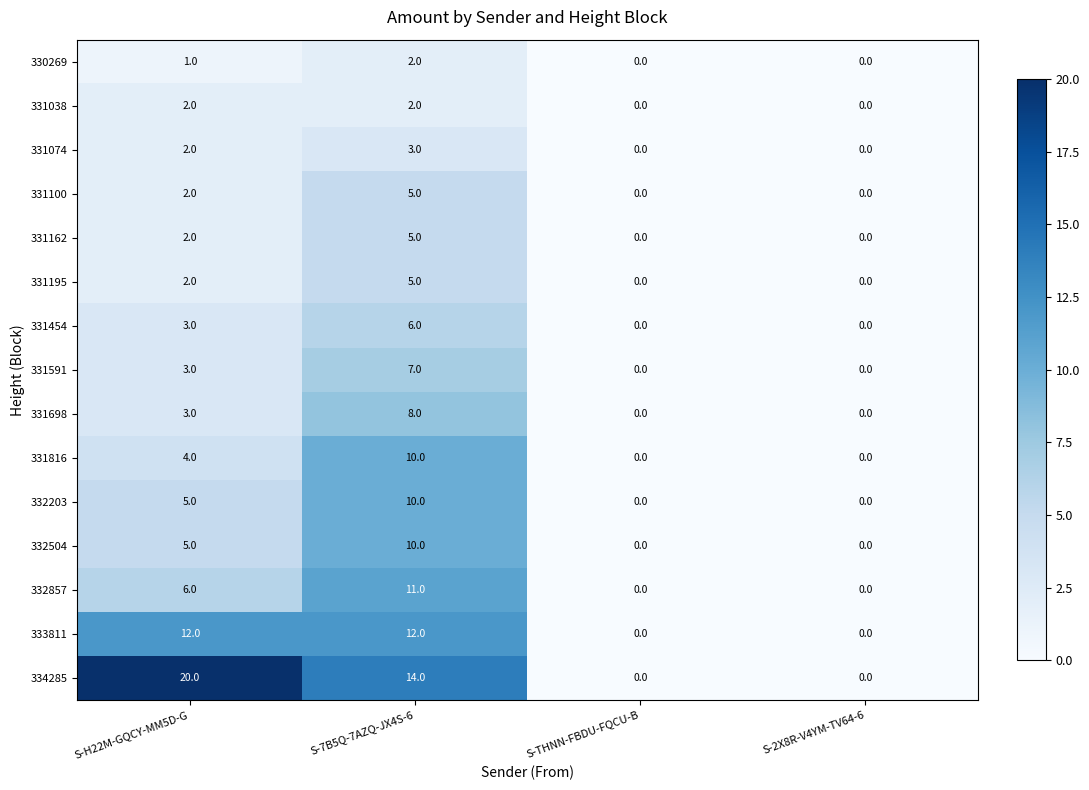

What is the highest value of the 331816 series?

10